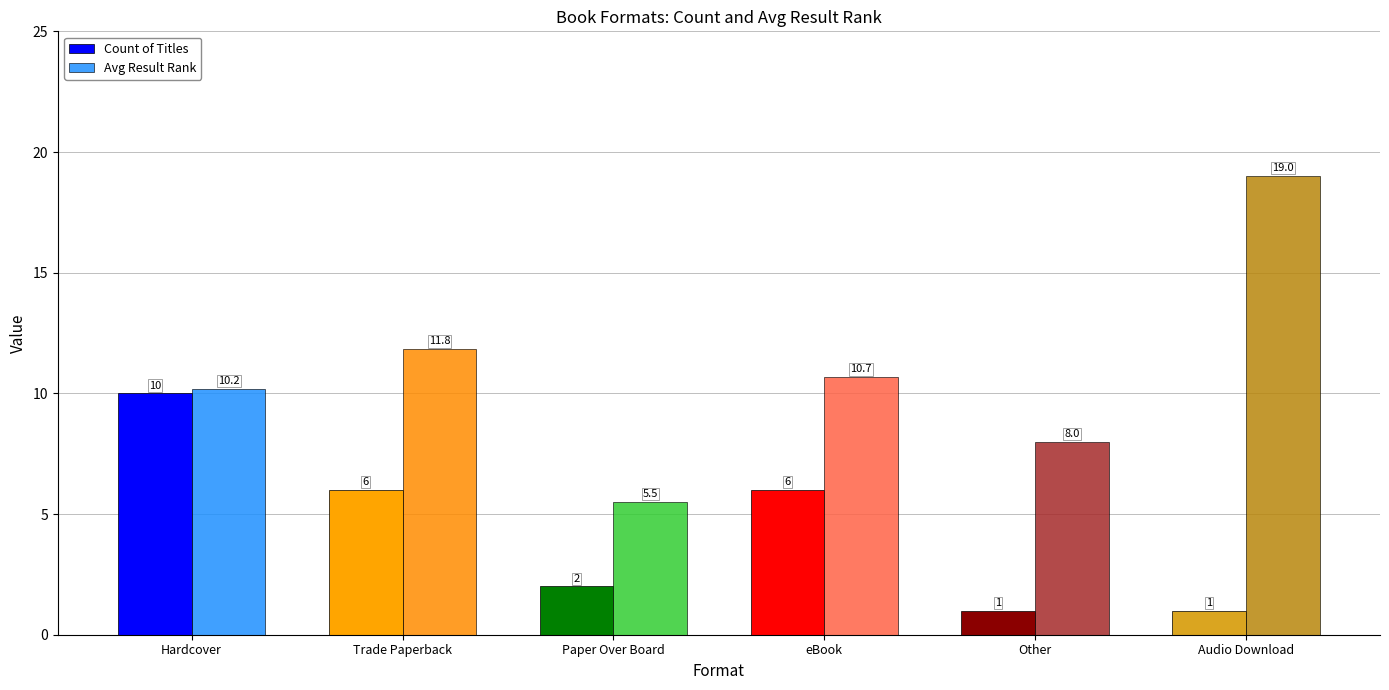

What is the difference between the maximum and minimum values in the Avg Result Rank series?

13.5